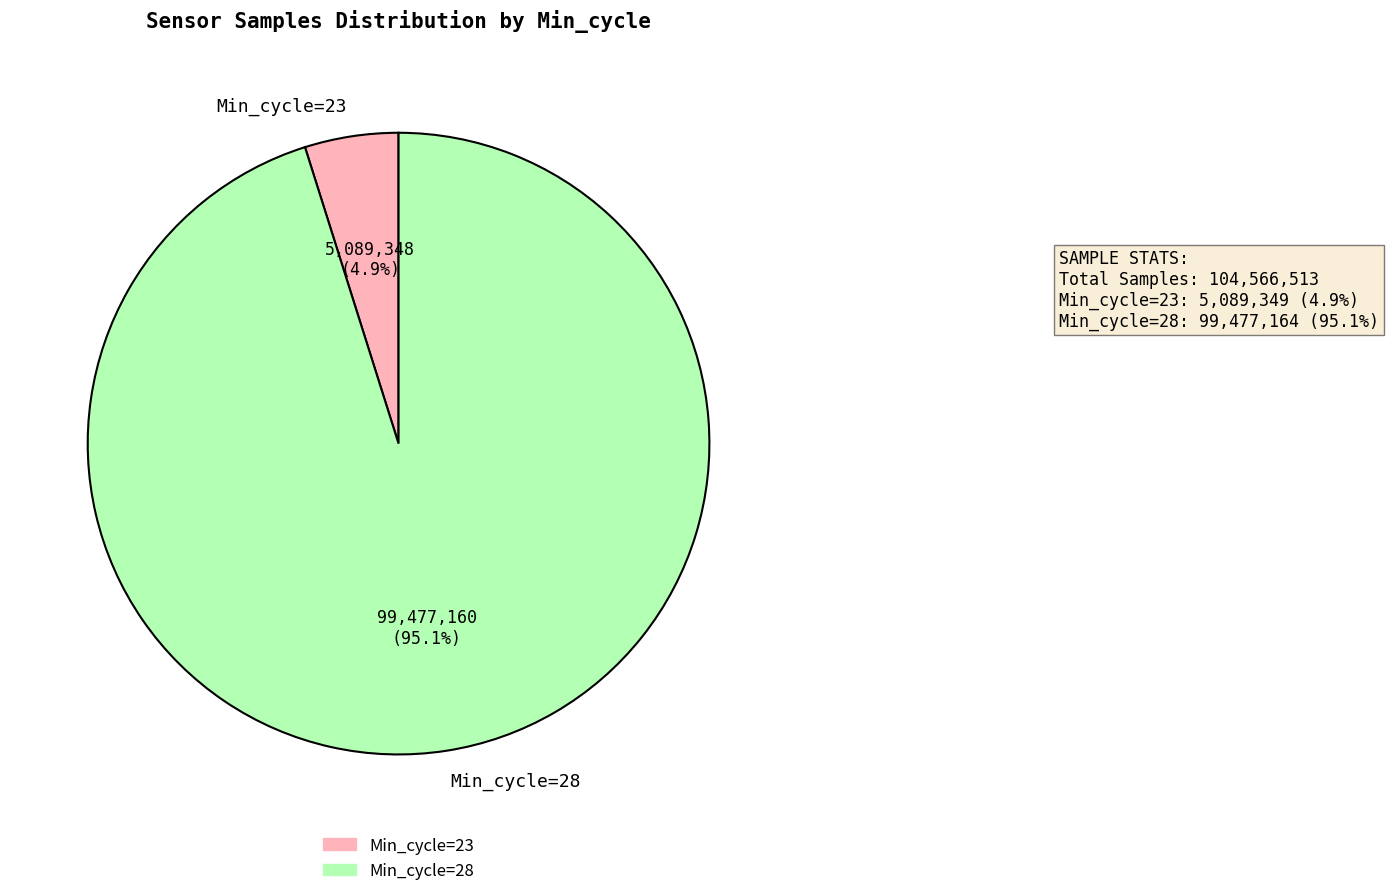

Is Min_cycle=23 the majority of the pie?

No